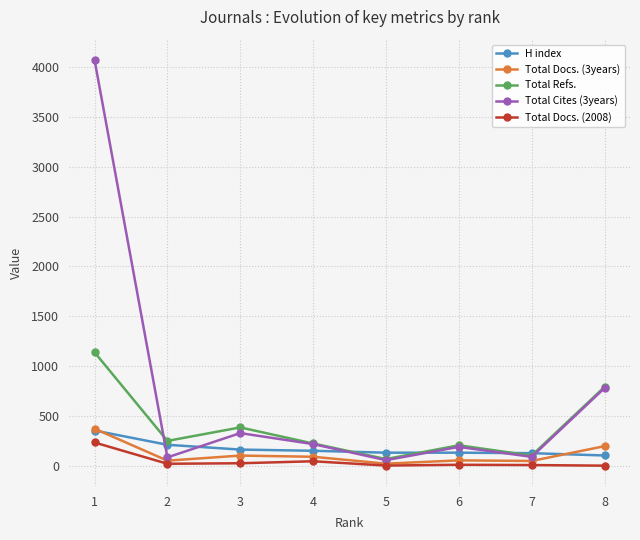

In Total Refs., how many points are higher than both neighbors (excluding endpoints)?

2